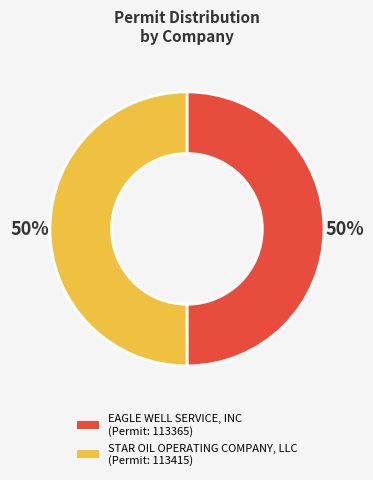

Combined, do STAR OIL OPERATING COMPANY, LLC (Permit: 113415) and EAGLE WELL SERVICE, INC (Permit: 113365) account for over 50%?

Yes